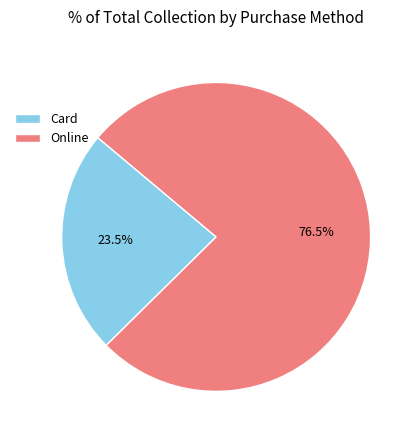

Between Online and Card, which is larger?

Online